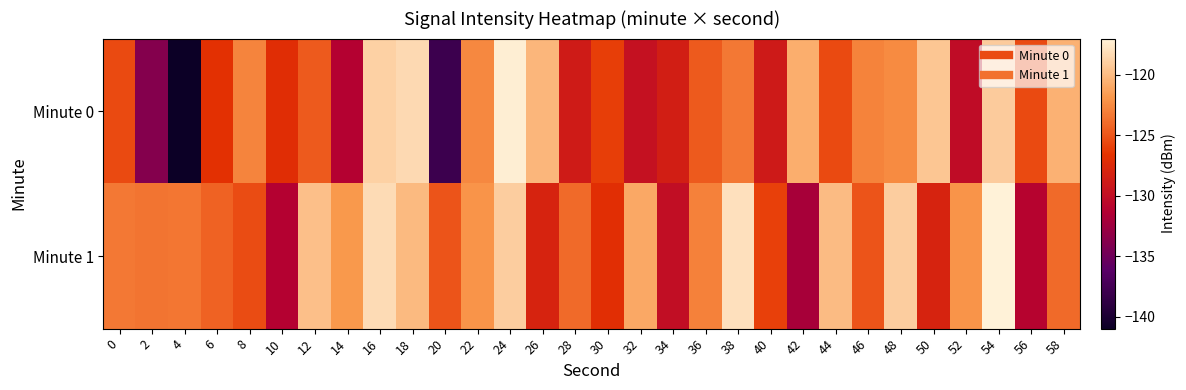

At which category is the sum across all series the highest?

54